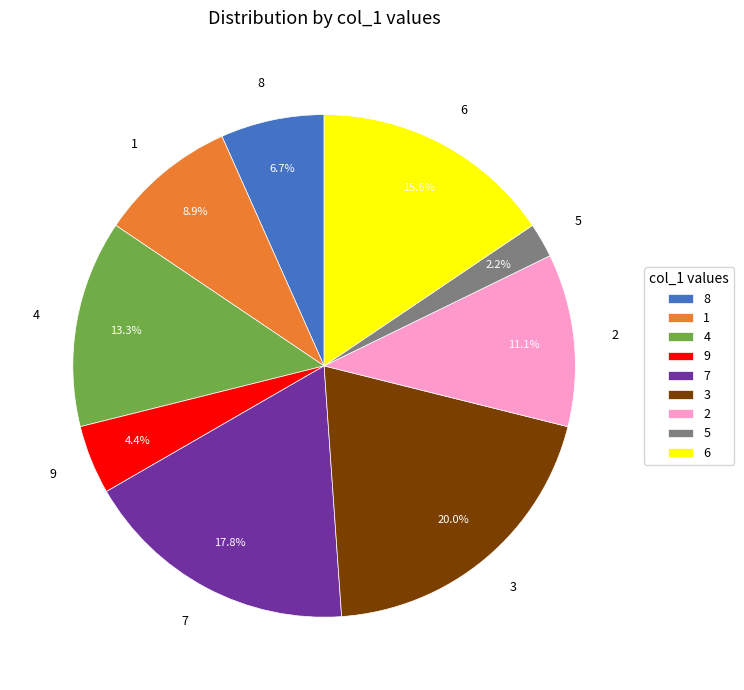

To the nearest percent, what is the difference between the 7 and 6 slice percentages?

2%